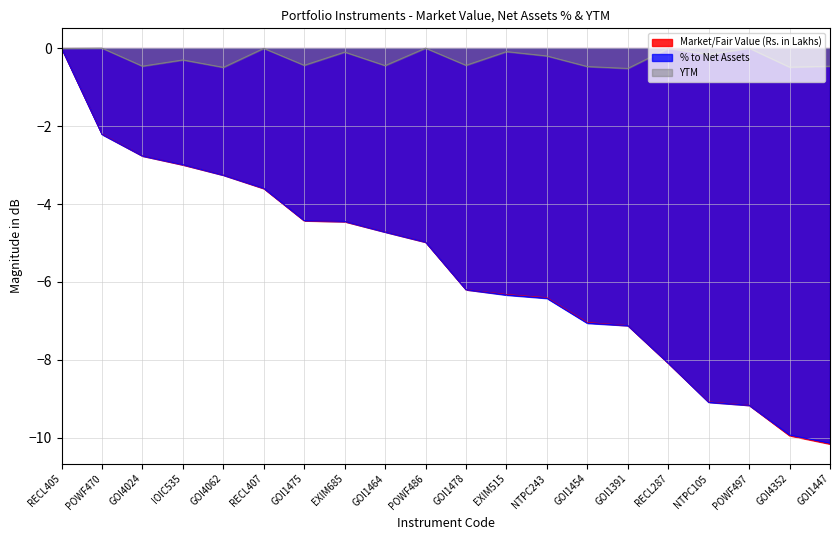

How many times do % to Net Assets and Market/Fair Value (Rs. in Lakhs) cross each other?

9